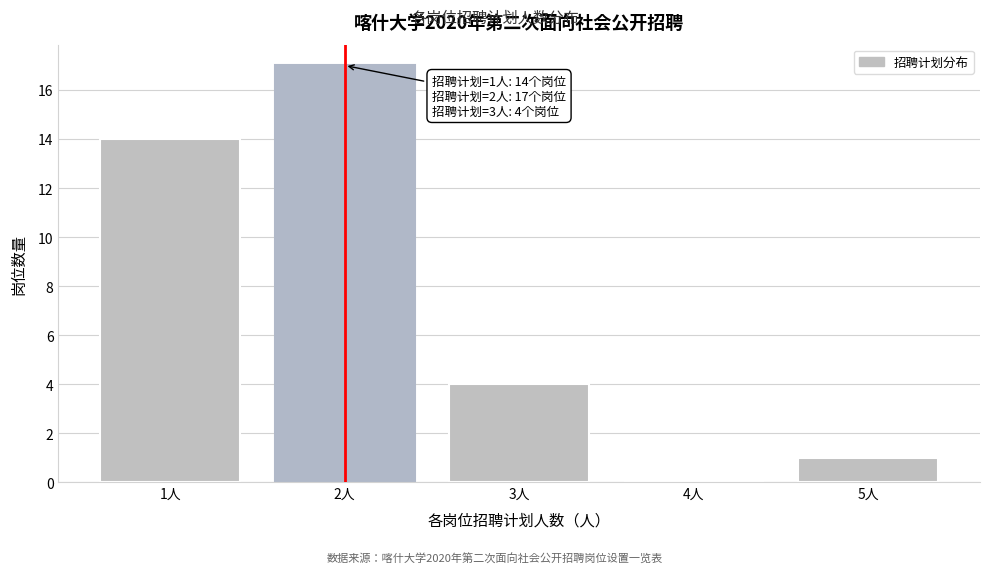

Which range on the x-axis has the tallest bar?

1.5 to 2.5